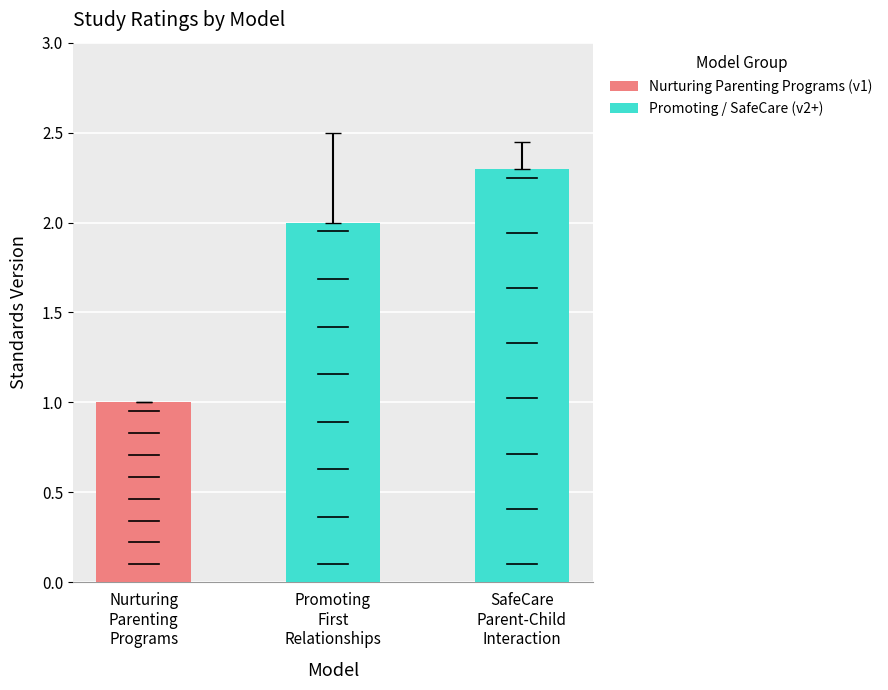

What is the minimum value shown in the chart?

1.0